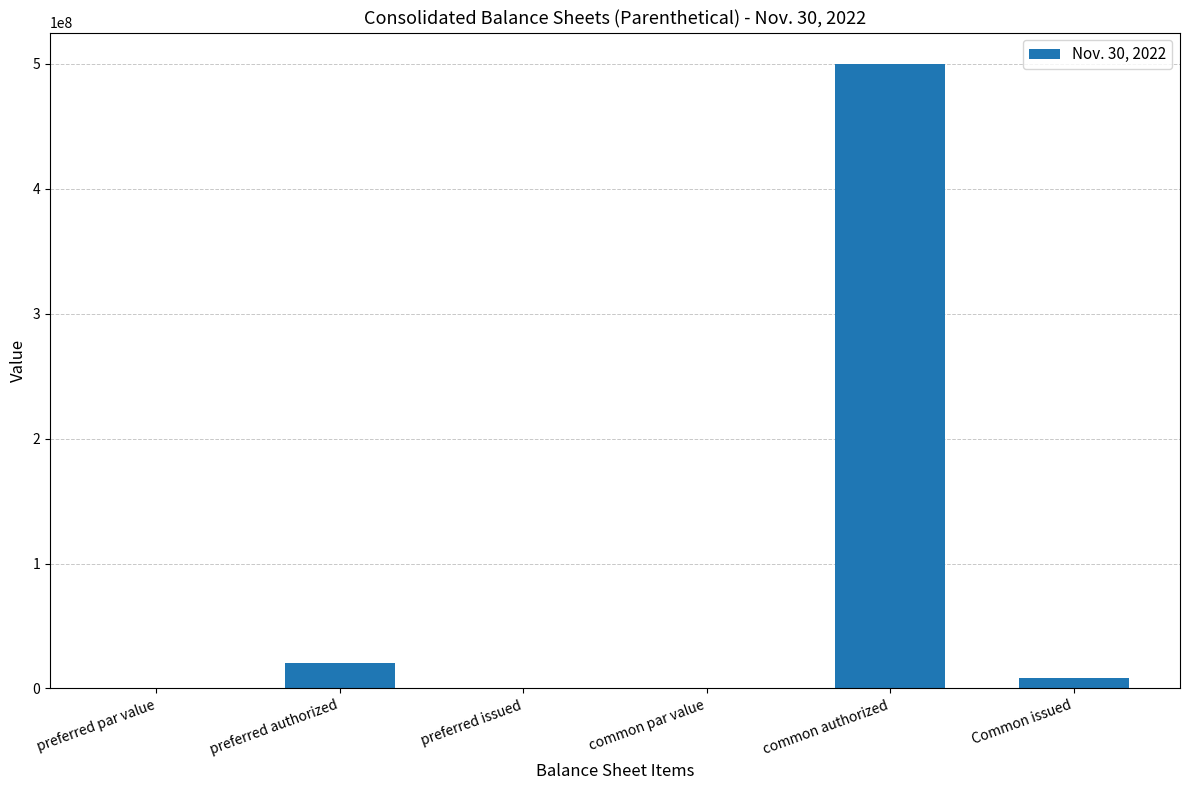

What is the change in value from preferred authorized to Common issued?

-12000000.0